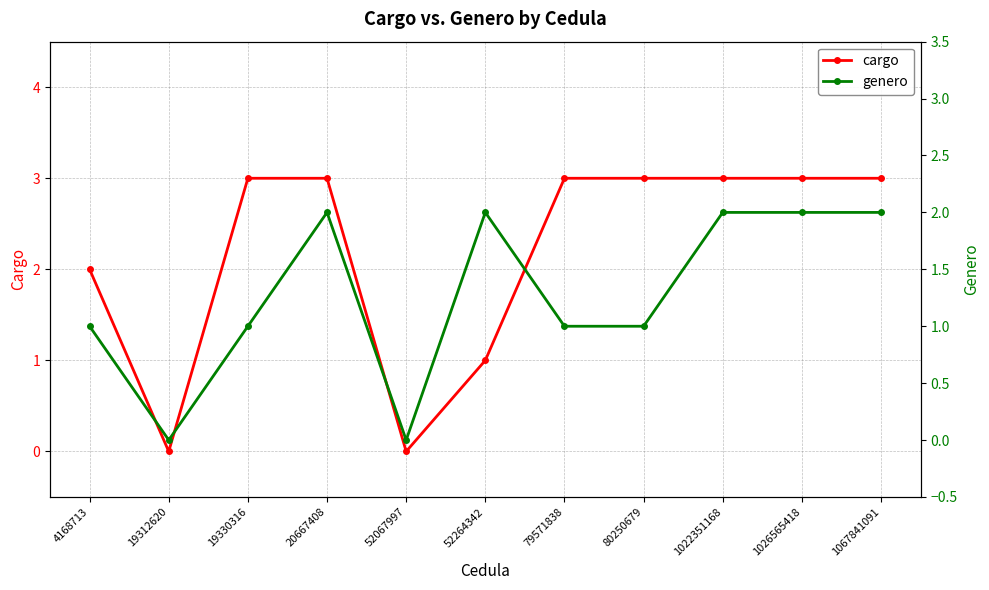

Rank the series by their average value, from lowest to highest.

genero, cargo